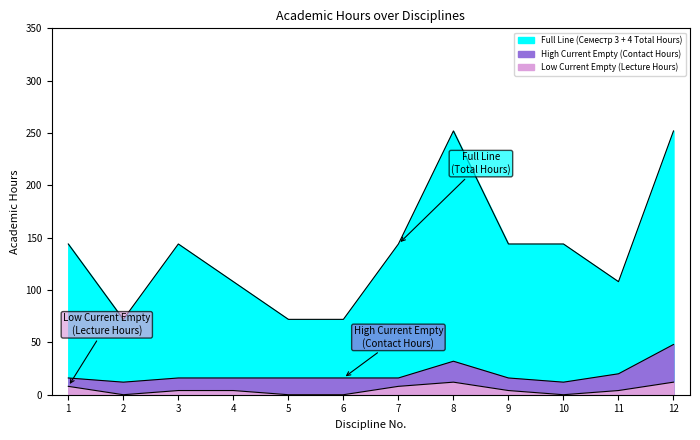

Which has a higher value, 6 or 4?

4